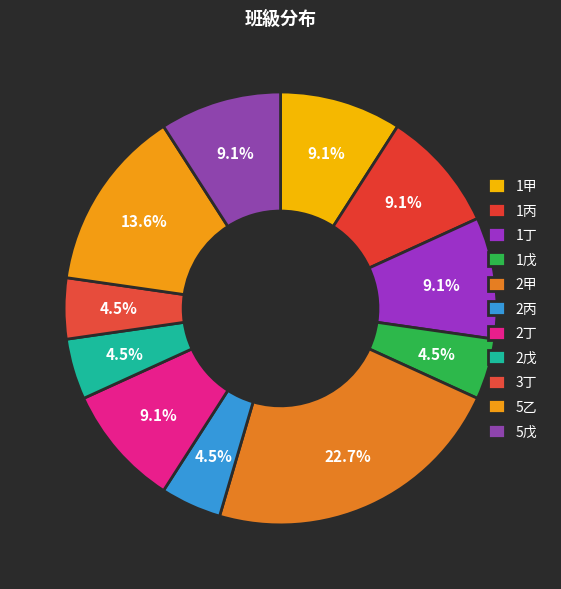

How many slices are in this pie chart?

11